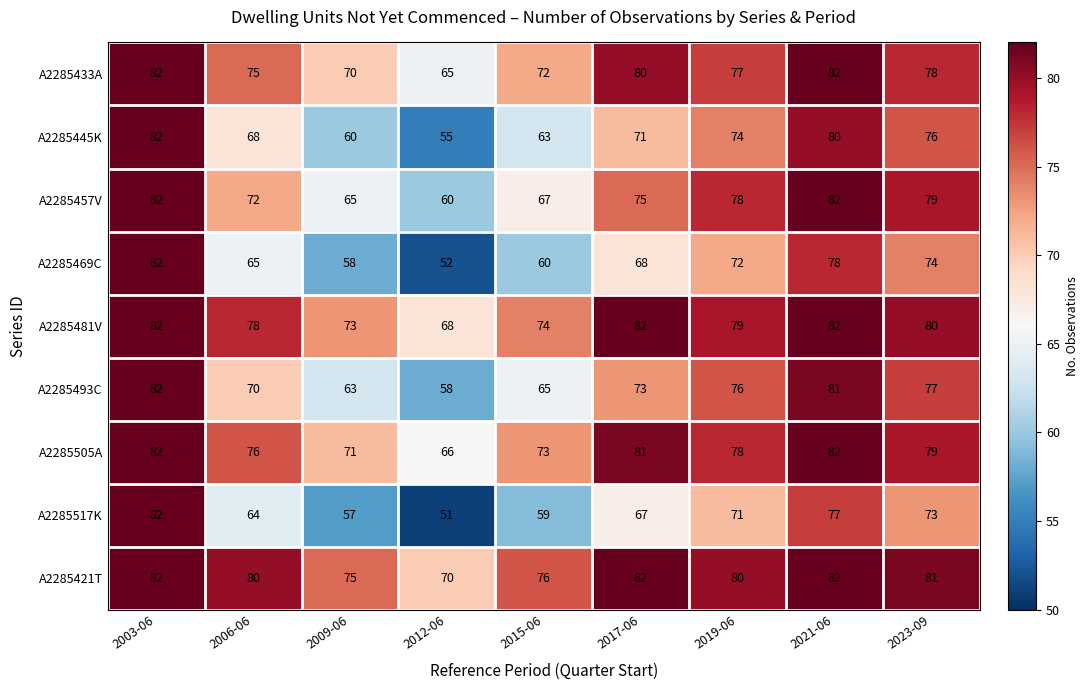

Is it true that A2285505A equals 73 at 2015-06?

True